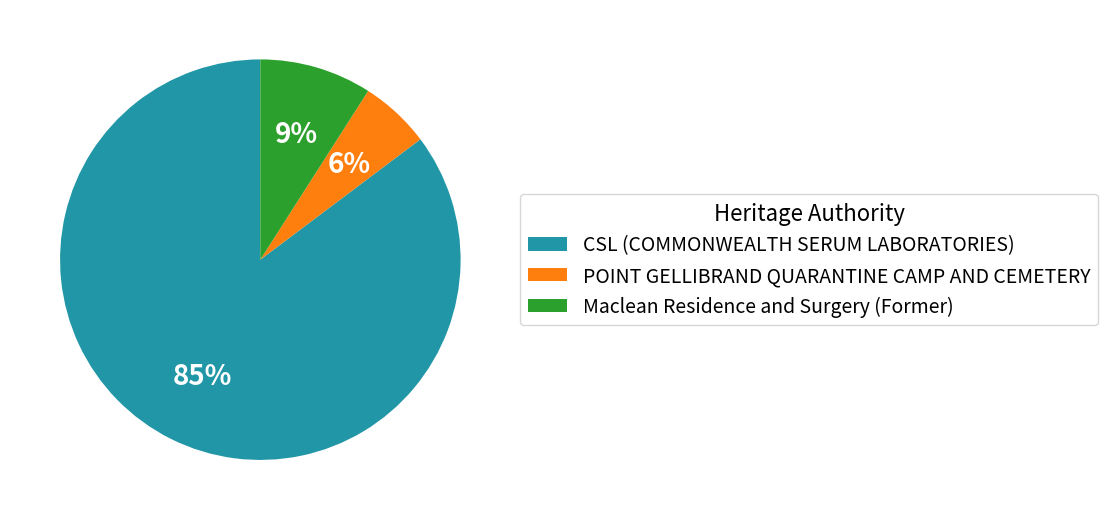

To the nearest percent, what is the average slice percentage?

33%